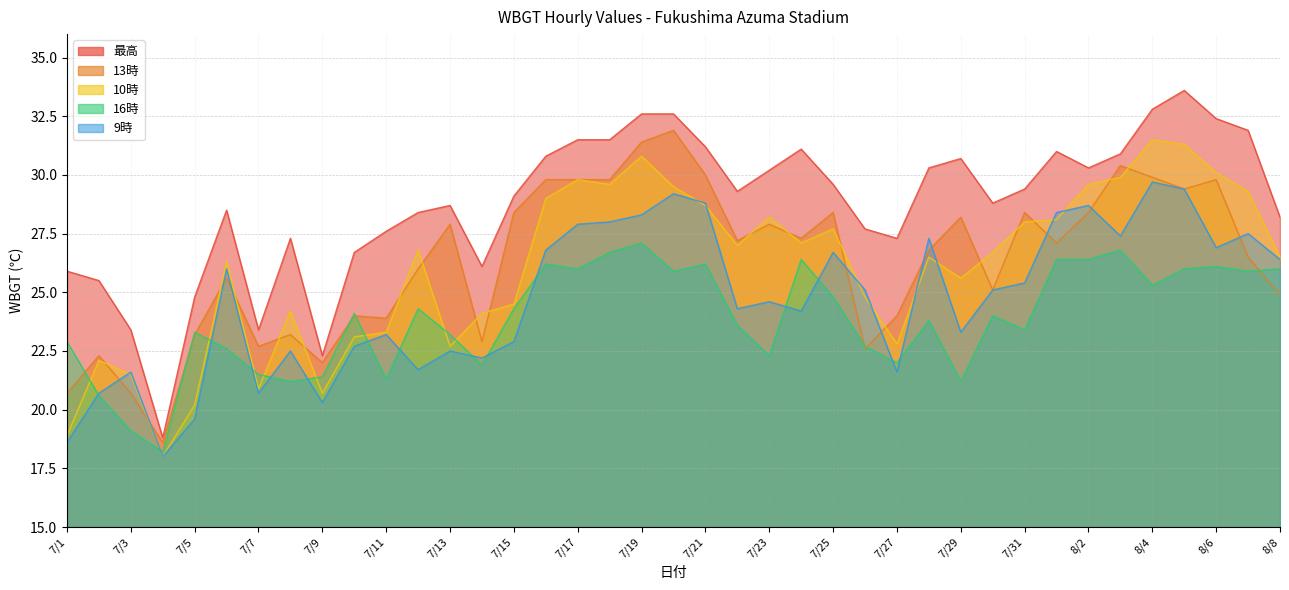

What is the smallest value displayed?

18.0